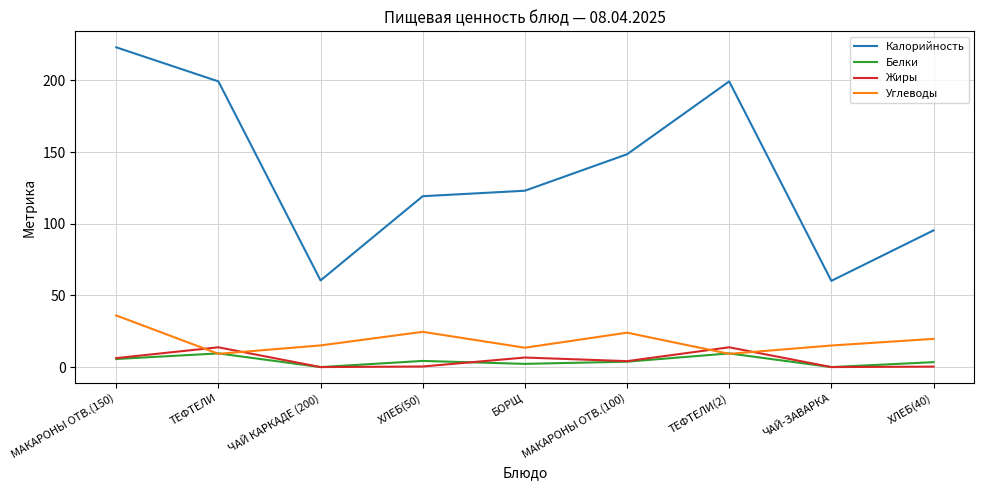

True or false: Жиры and Калорийность cross at least once.

False